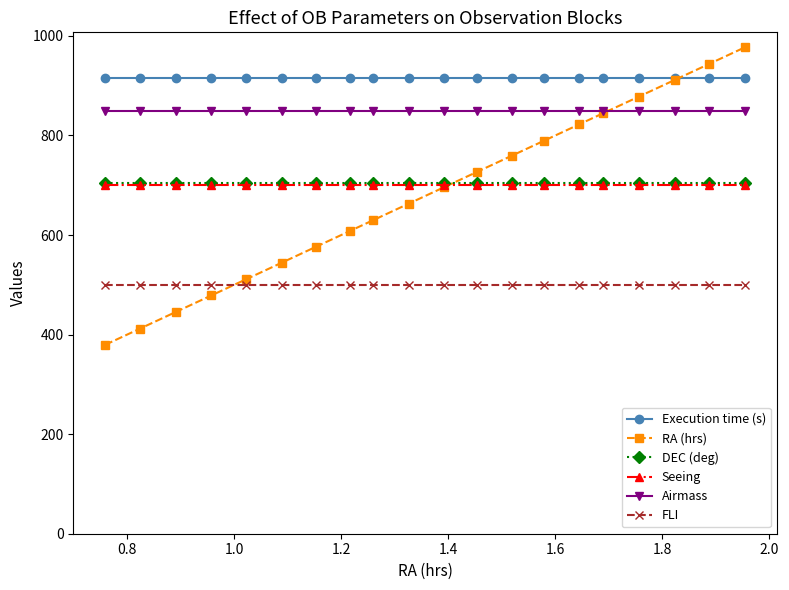

What is the value of the FLI point at the 12th from the left?

500.0